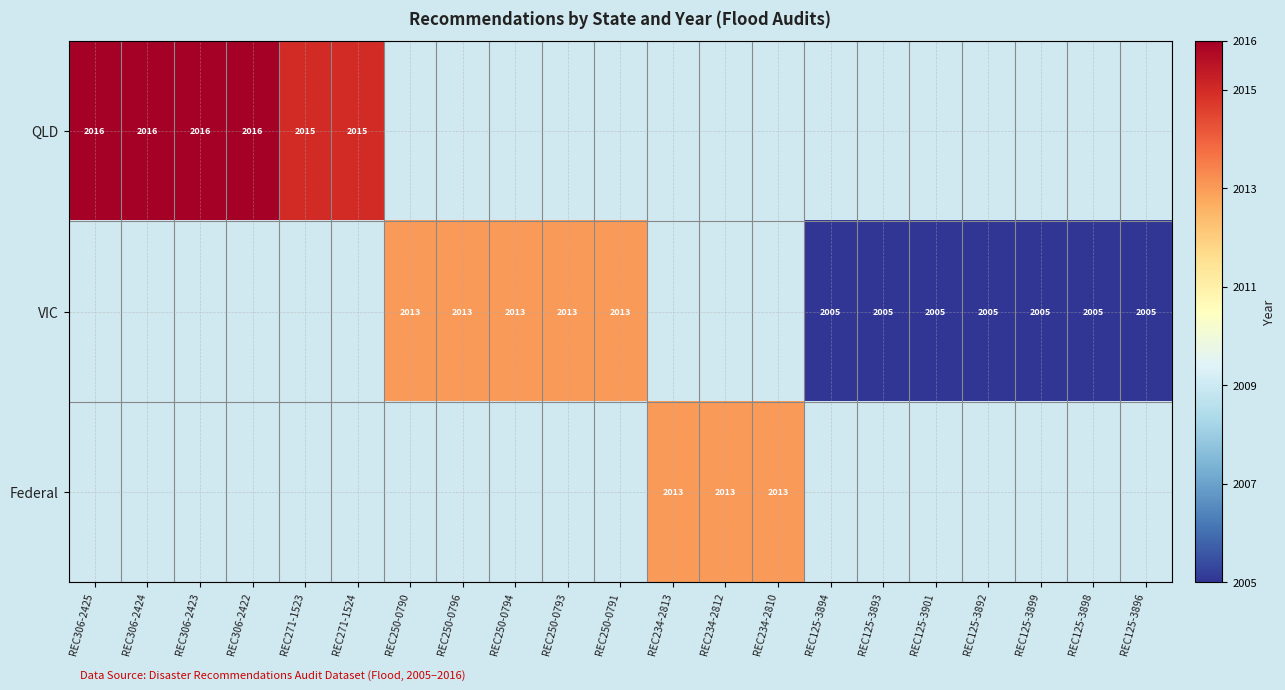

Is it true that VIC equals 2005 at REC125-3899?

True